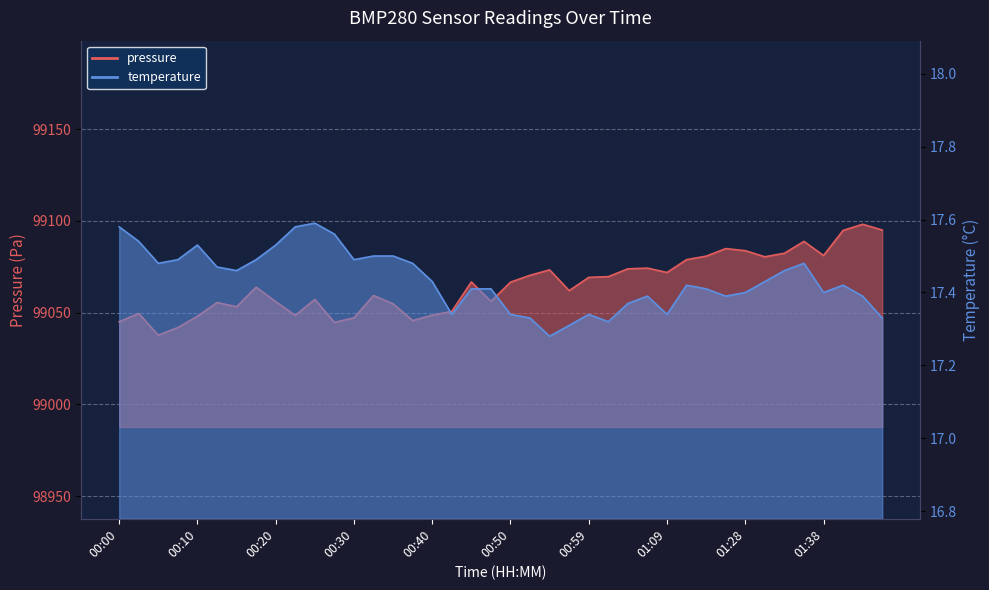

What is the total value across all series at 00:47?

99073.6